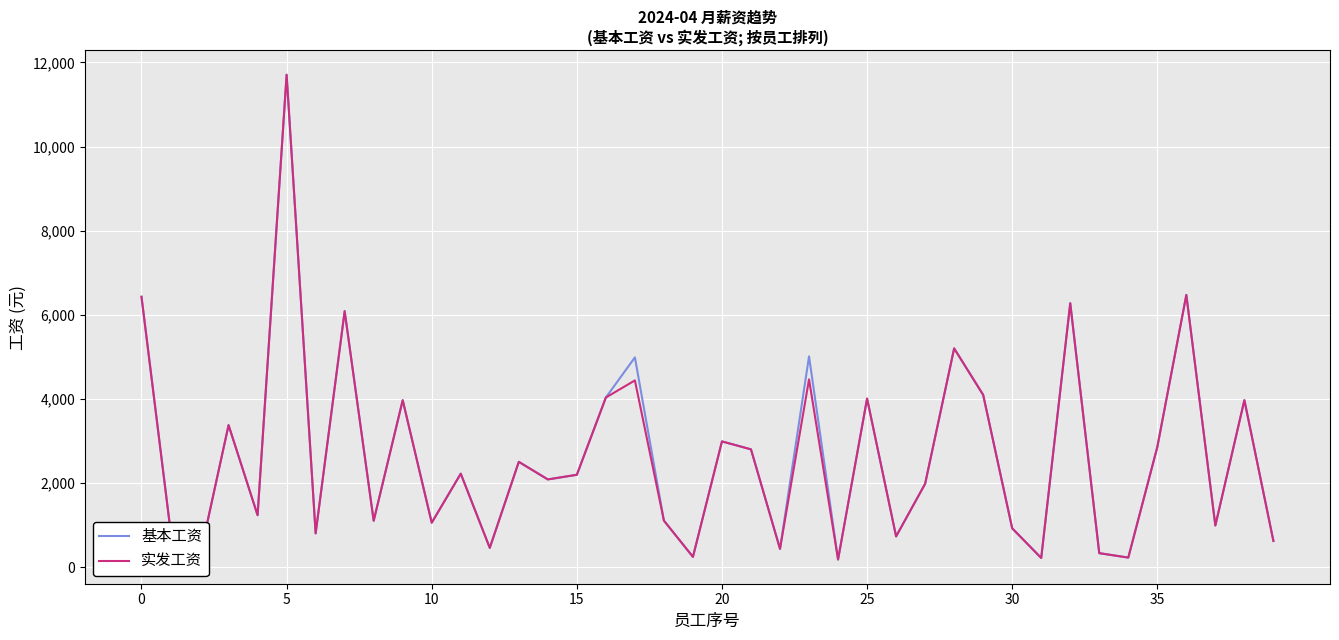

Does the chart have visible grid lines?

Yes